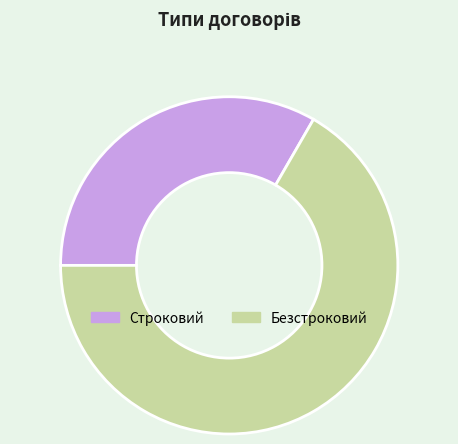

How many segments does this pie chart have?

2